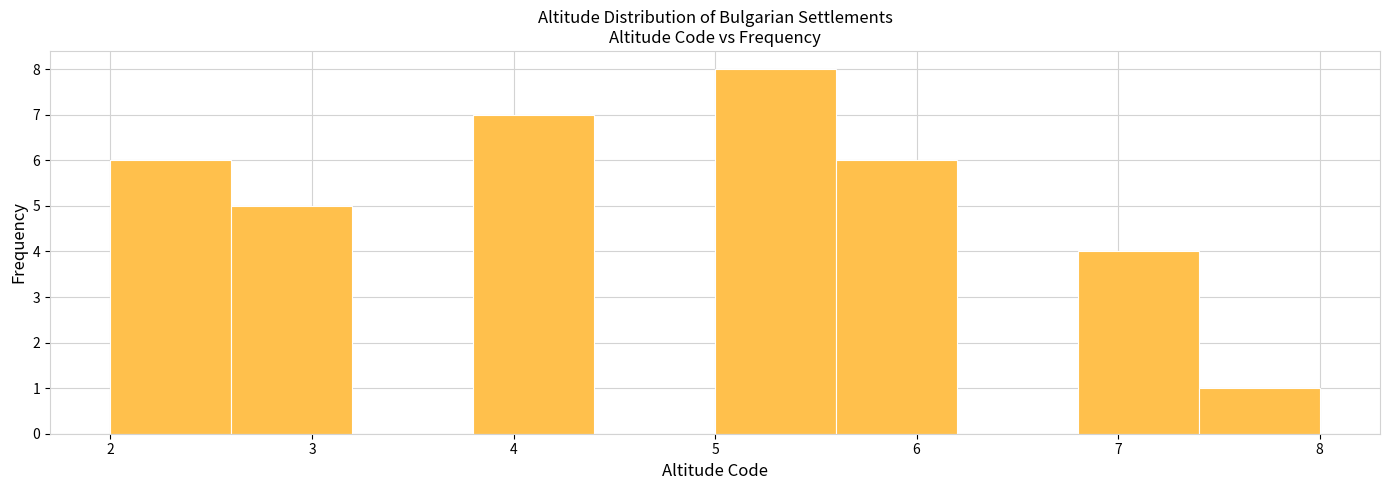

Reading left to right, transcribe this chart: for each bar, give the range it covers on the x-axis and its height. The values are not printed on the chart, so give them approximately, as read against the axis.

2.0 to 2.6: 6
2.6 to 3.2: 5
3.2 to 3.8: 0
3.8 to 4.4: 7
4.4 to 5.0: 0
5.0 to 5.6: 8
5.6 to 6.2: 6
6.2 to 6.8: 0
6.8 to 7.4: 4
7.4 to 8.0: 1